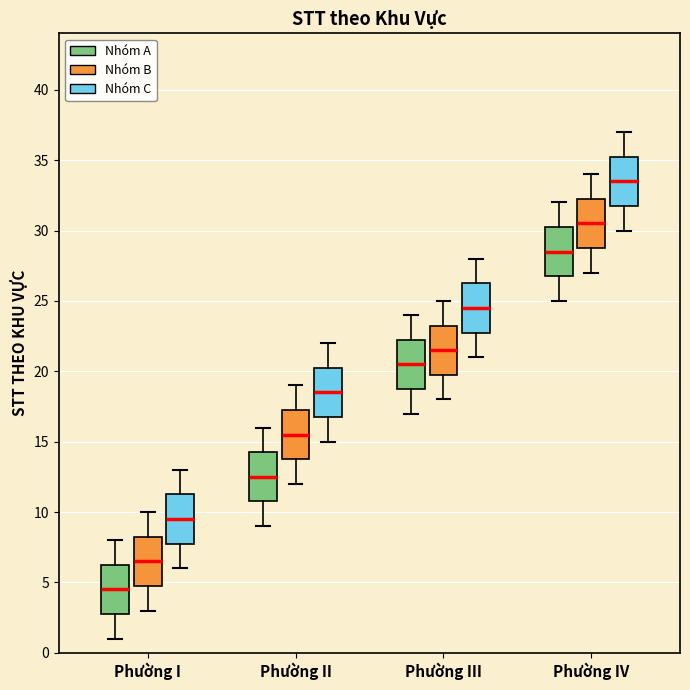

Where does the upper whisker of the box for Phường II (Nhóm C) end on the y-axis? The values are not printed on the chart, so give them approximately, as read against the axis.

22.0